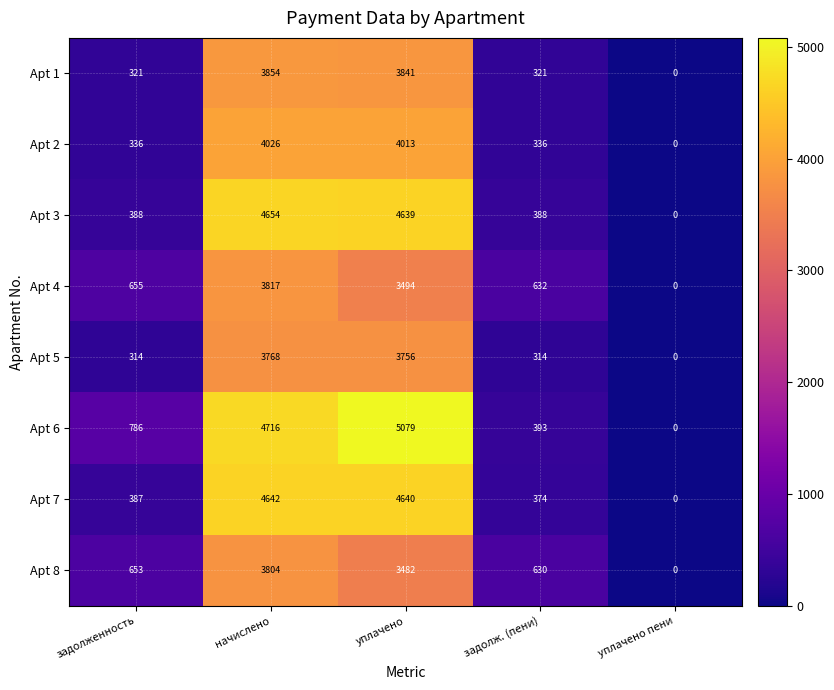

At уплачено, list the series in order from largest to smallest.

Apt 6, Apt 7, Apt 3, Apt 2, Apt 1, Apt 5, Apt 4, Apt 8